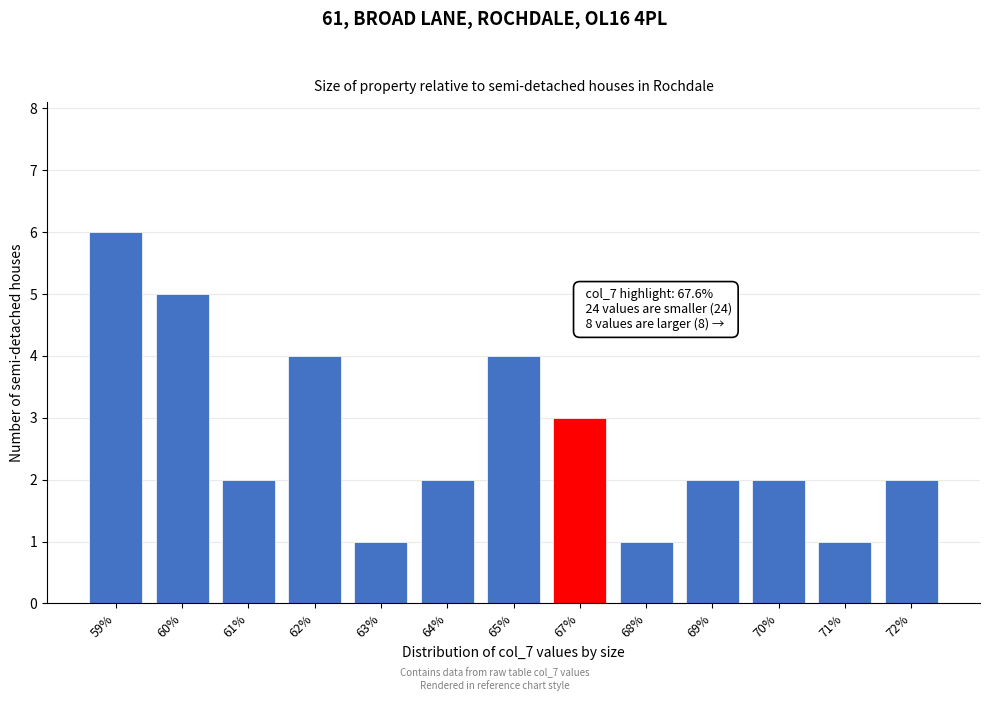

Reading right to left, transcribe all the data shown in this chart.

72%=2	71%=1	70%=2	69%=2	68%=1	67%=3	65%=4	64%=2	63%=1	62%=4	61%=2	60%=5	59%=6